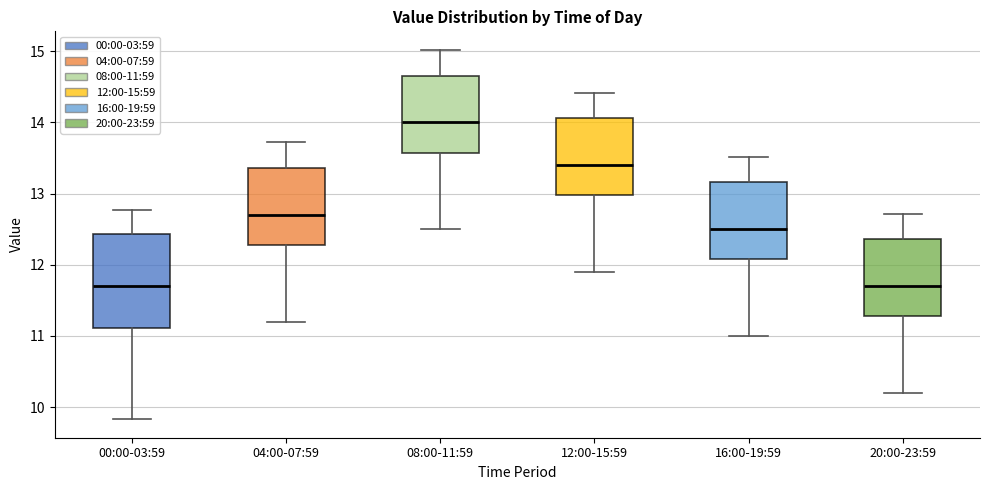

Reading left to right, read every box against the y-axis: the position of its median line, the range the box covers, and the ends of its whiskers. The values are not printed on the chart, so give them approximately, as read against the axis.

00:00-03:59: median 11.7, box 11.1 to 12.4, whiskers 9.8 to 12.8
04:00-07:59: median 12.7, box 12.3 to 13.4, whiskers 11.2 to 13.7
08:00-11:59: median 14.0, box 13.6 to 14.7, whiskers 12.5 to 15.0
12:00-15:59: median 13.4, box 13.0 to 14.1, whiskers 11.9 to 14.4
16:00-19:59: median 12.5, box 12.1 to 13.2, whiskers 11.0 to 13.5
20:00-23:59: median 11.7, box 11.3 to 12.4, whiskers 10.2 to 12.7